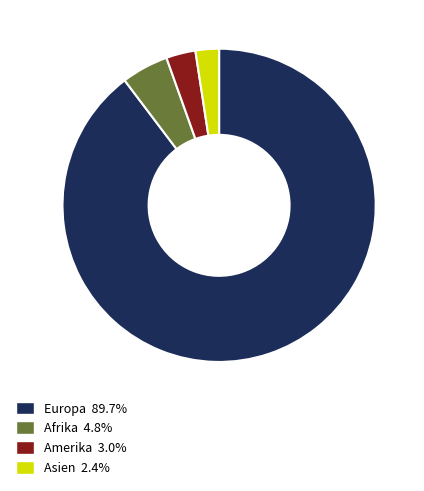

Does any single category account for the majority?

Yes